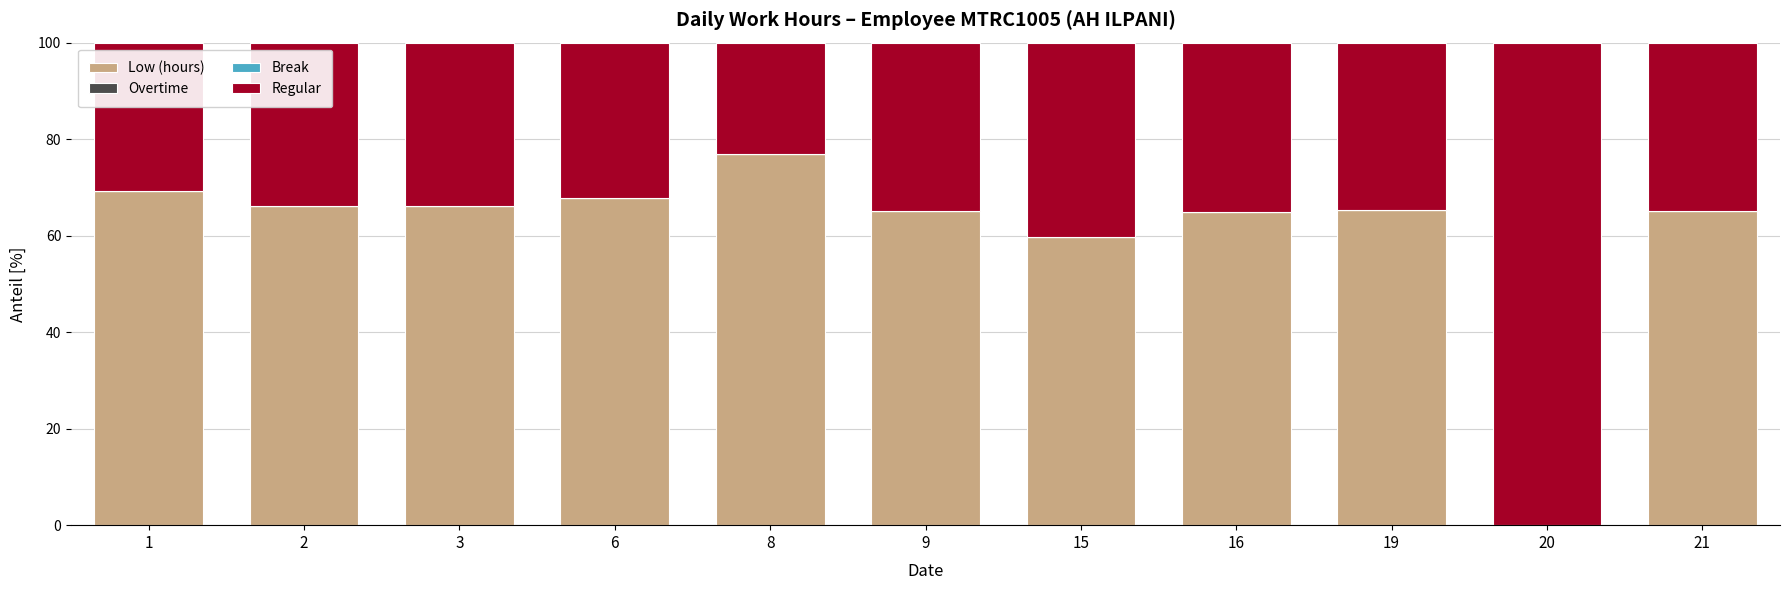

Is it true that Low (hours) equals 41.9 at 6?

False